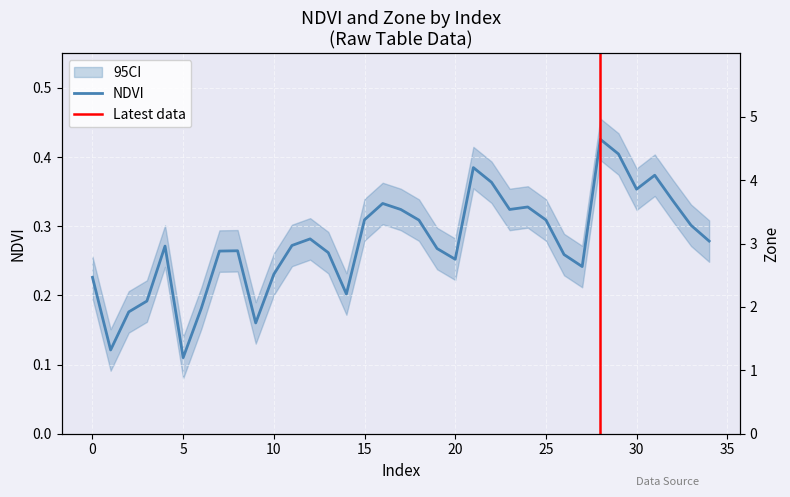

Does the chart display data point markers on the line(s)?

No